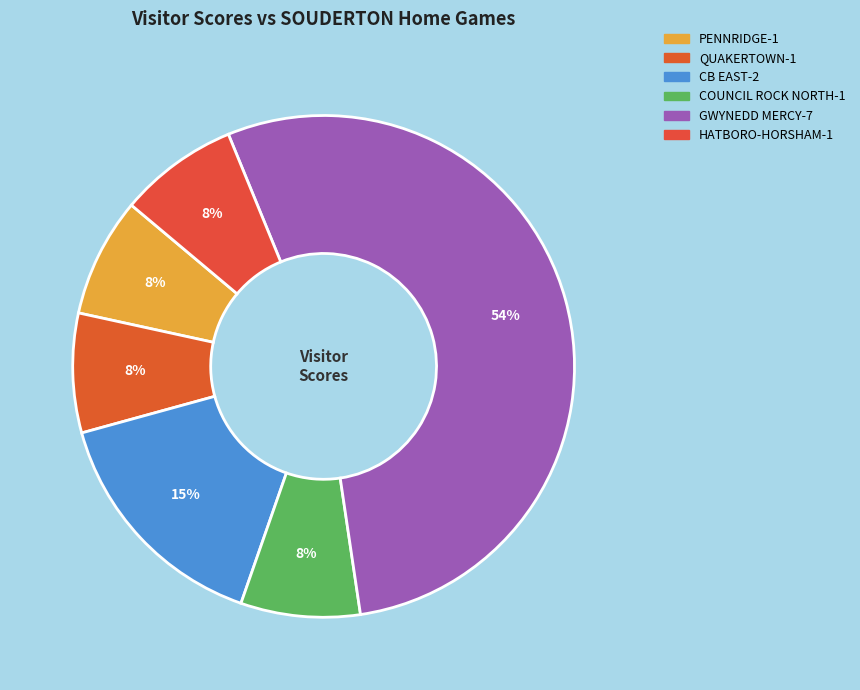

How many slices are in this pie chart?

6